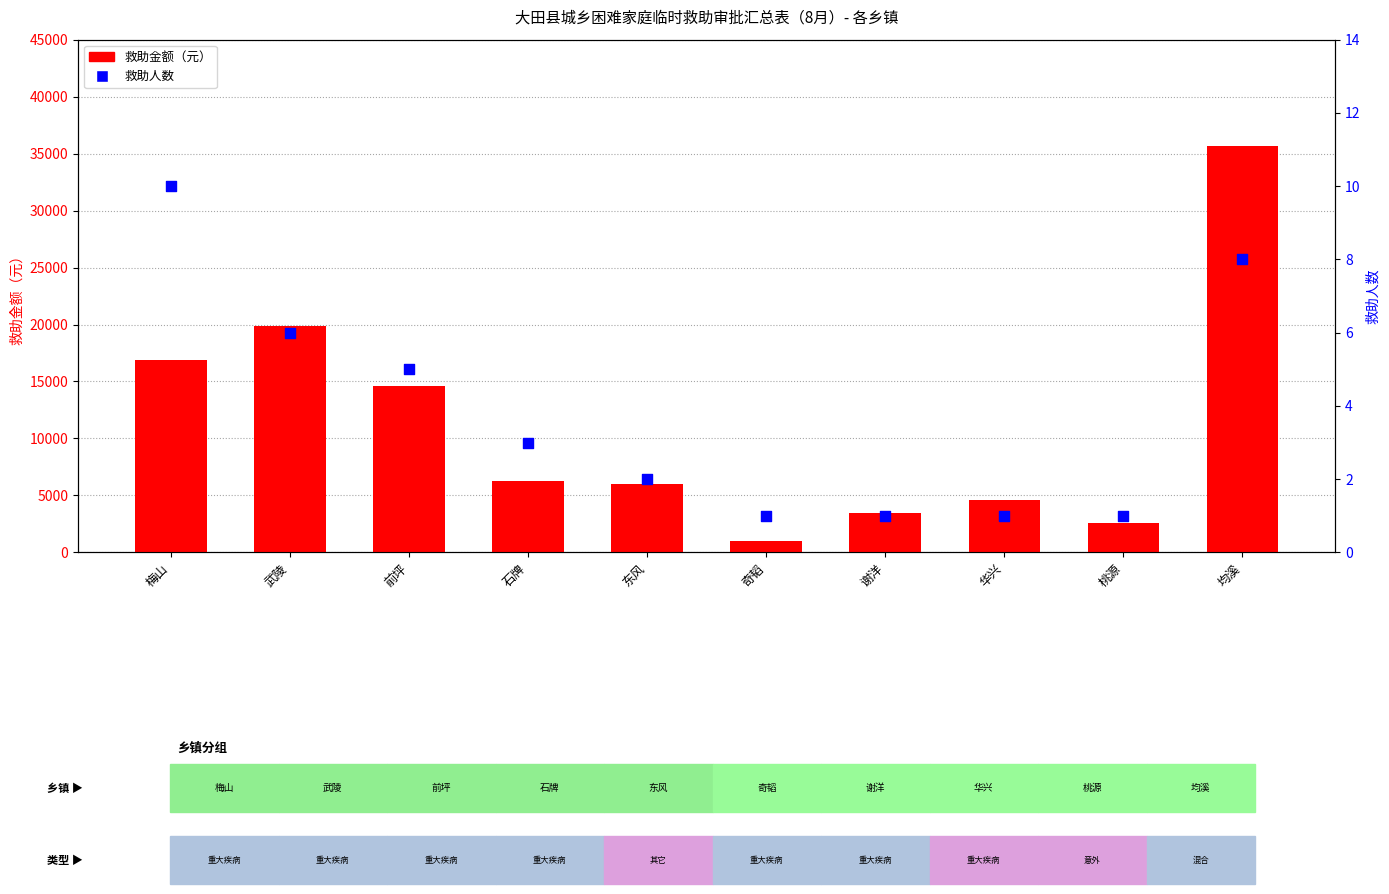

Which series has the largest total across all categories?

救助金额（元）